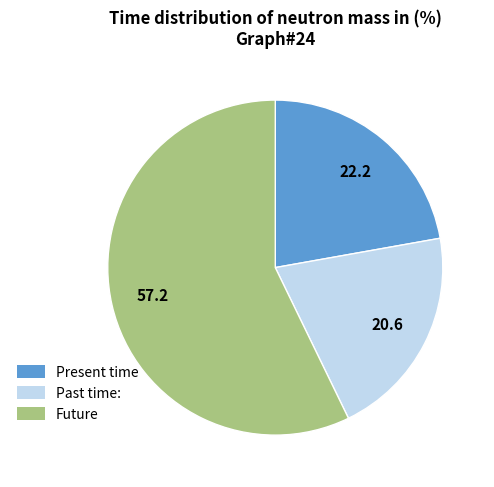

Is there a majority slice in this chart?

Yes